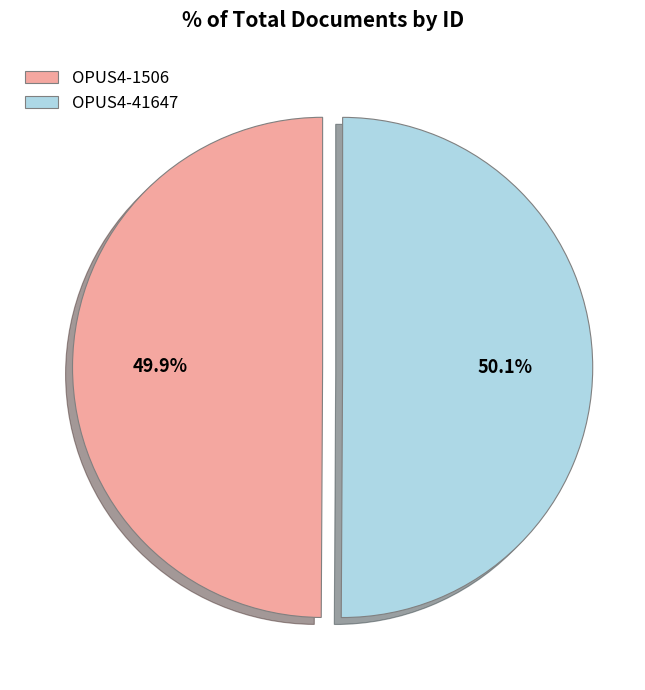

To the nearest percent, what percentage of the pie is OPUS4-1506?

50%